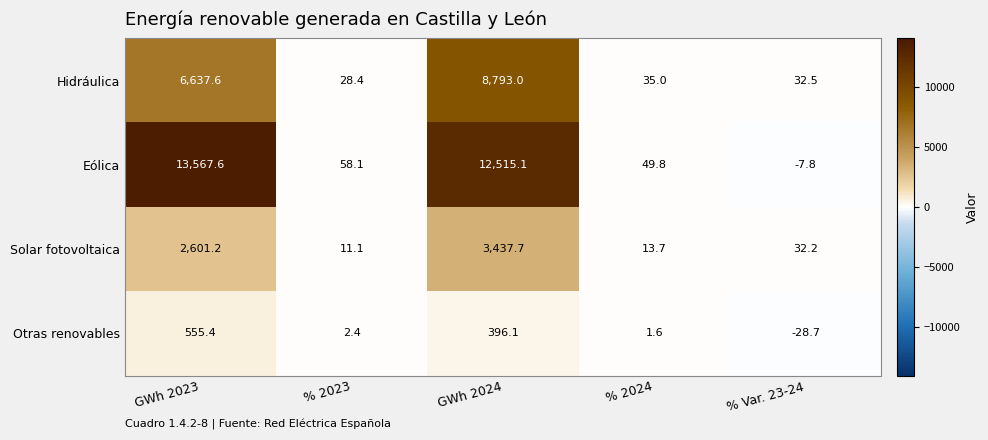

Where does the Hidráulica series first go above 35?

GWh 2023